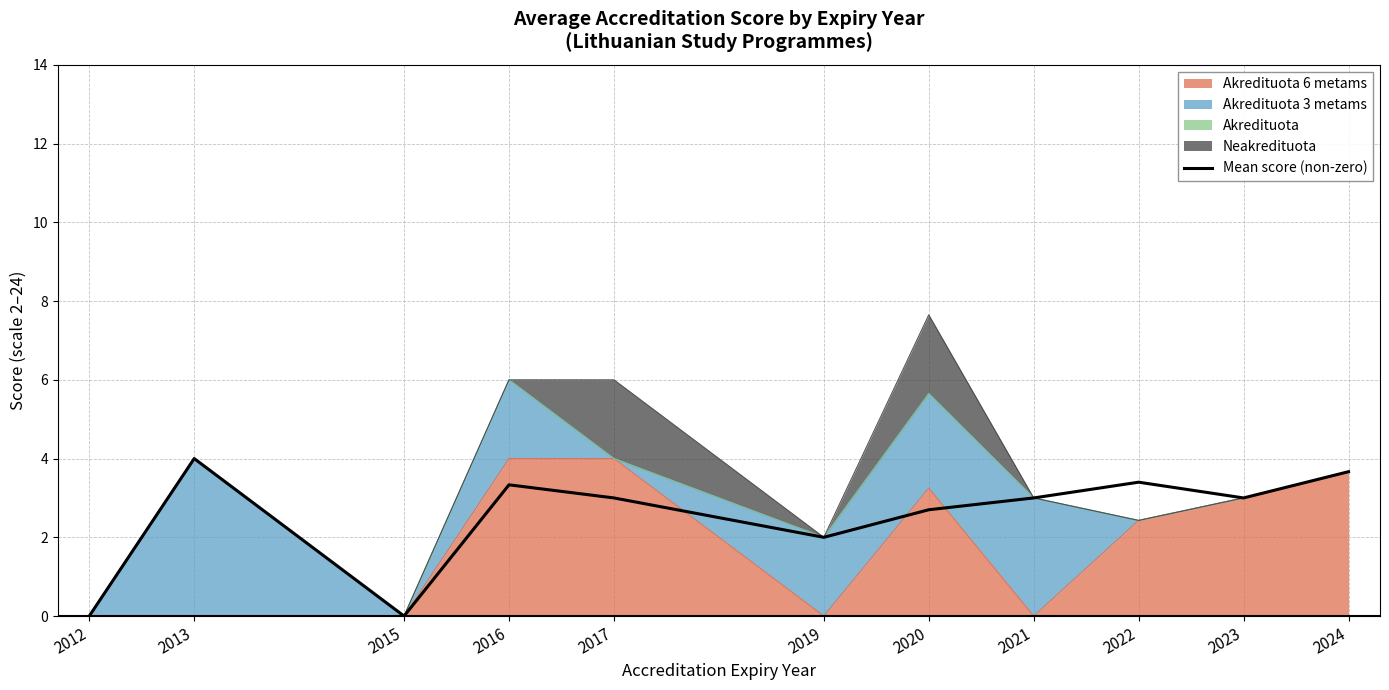

Does the chart have visible grid lines?

Yes